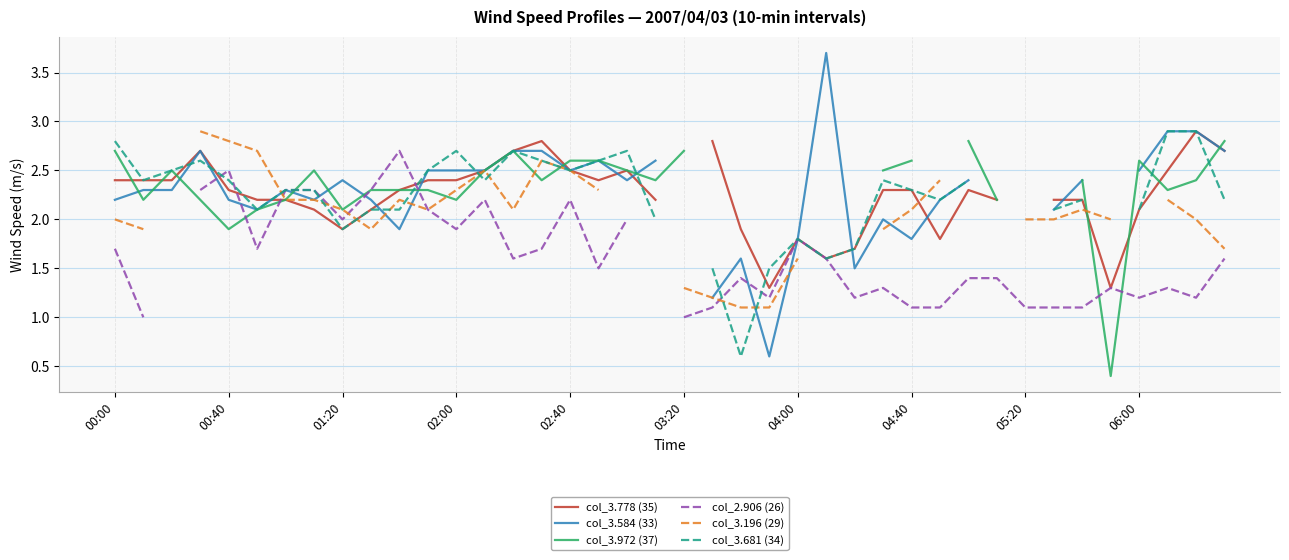

True or false: col_3.681 (34) has more than 2 points higher than both neighbors.

True